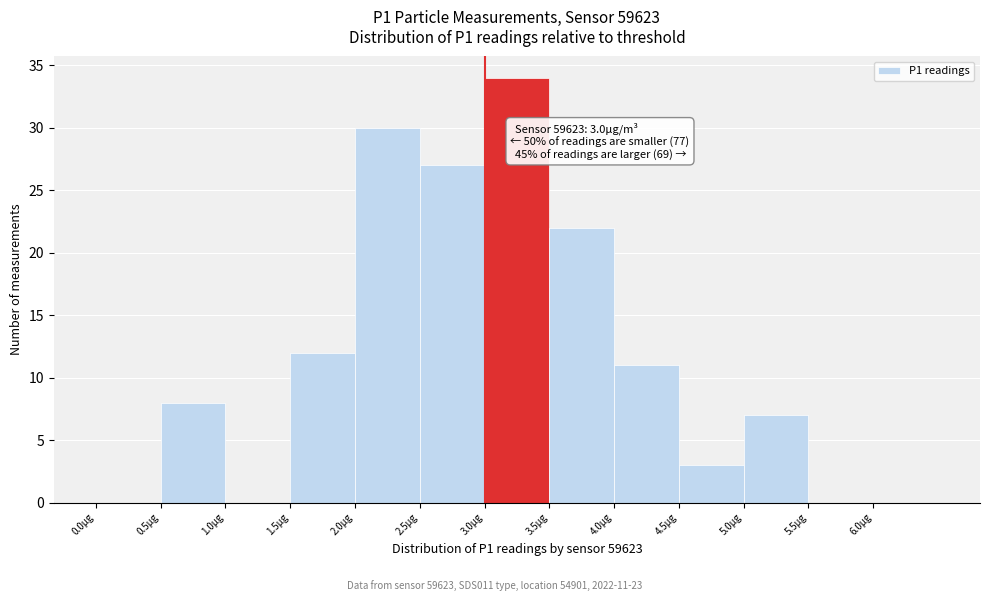

Over which range of the x-axis is the bar tallest?

3.0 to 3.5